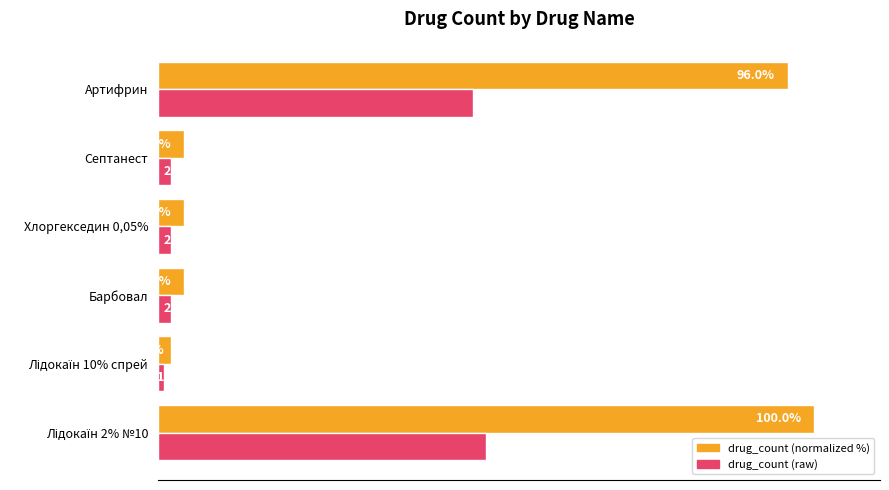

At which label is drug_count (normalized %) closest to 51?

Артифрин